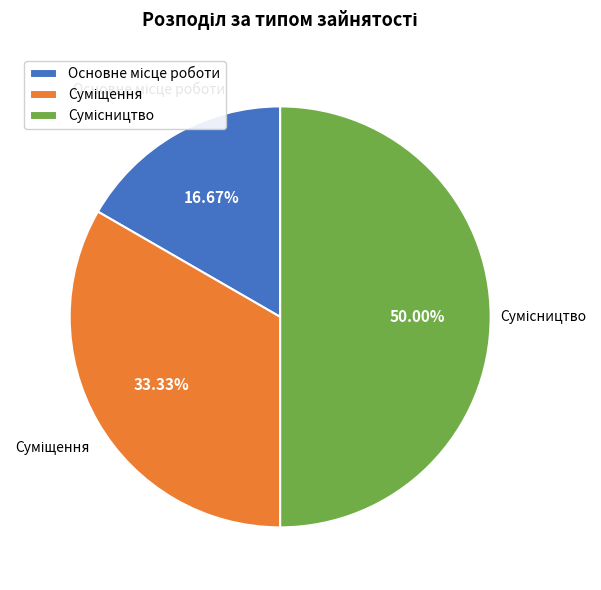

Which slice is the largest?

Сумісництво